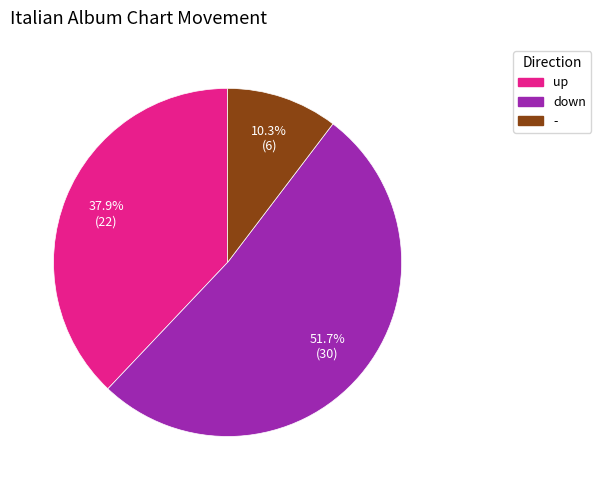

Which slice is the largest?

down